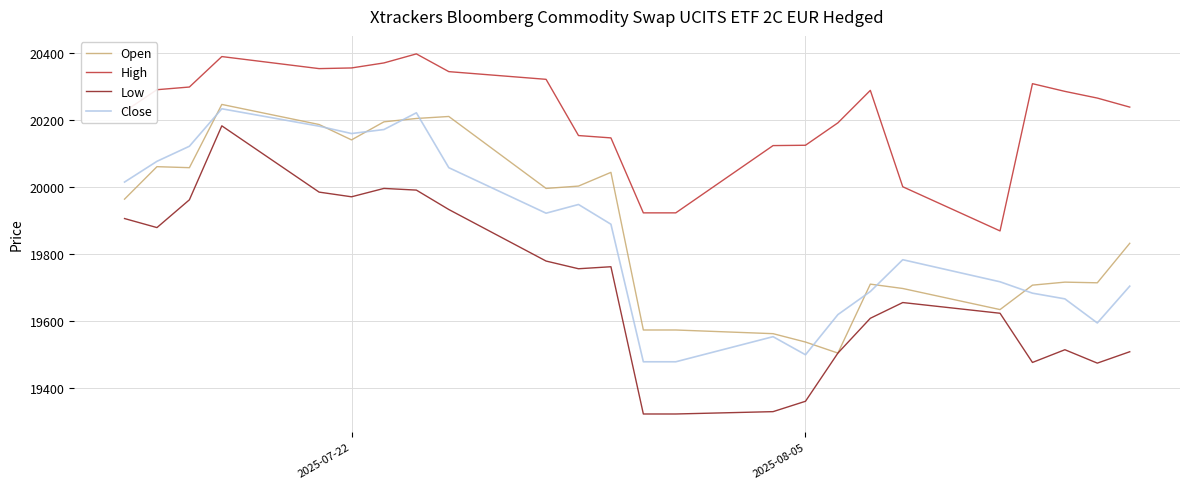

Which series has the largest total across all categories?

High